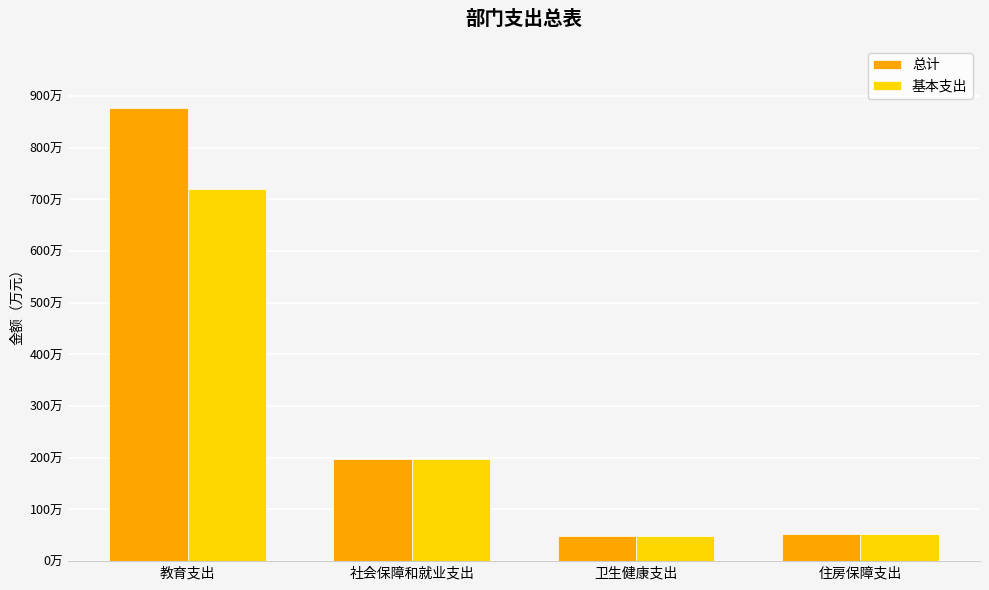

Which series has the largest total across all categories?

总计